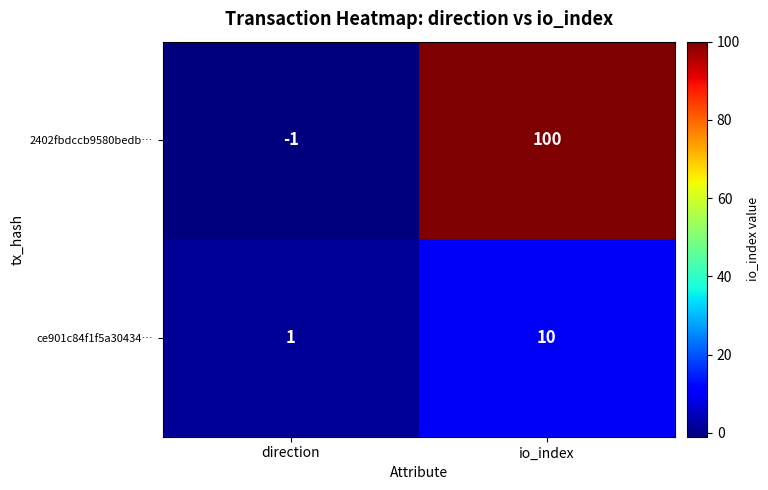

What value does the ce901c84f1f5a30434… series have at io_index?

10